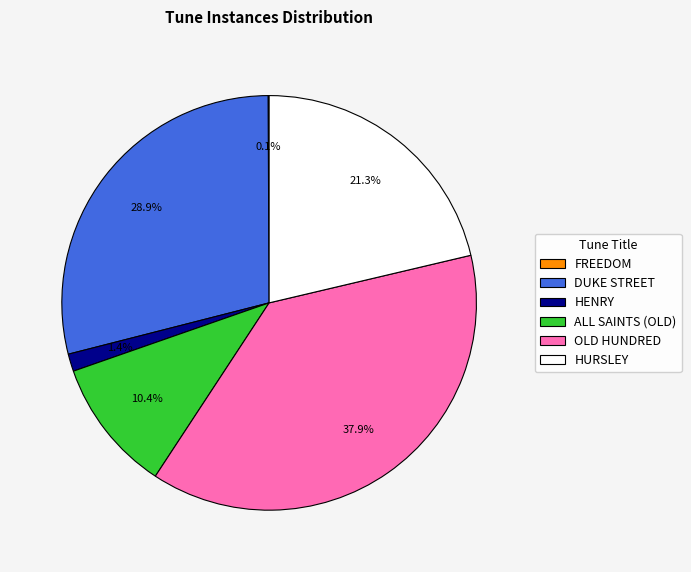

To the nearest percent, what is the average slice percentage?

17%